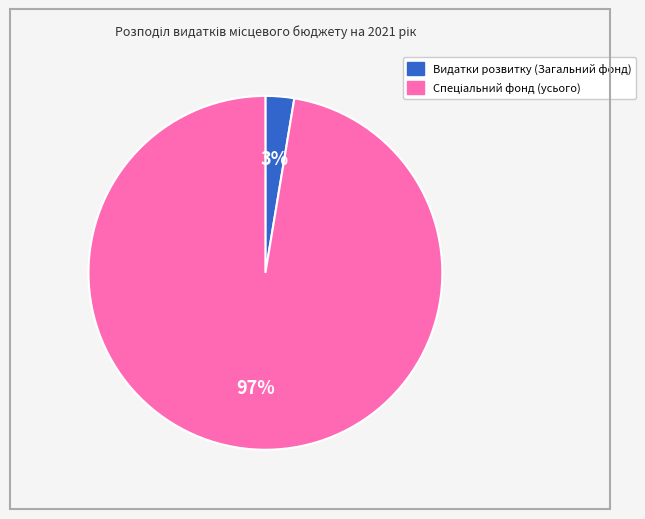

Is there any slice that represents more than half of the pie?

Yes